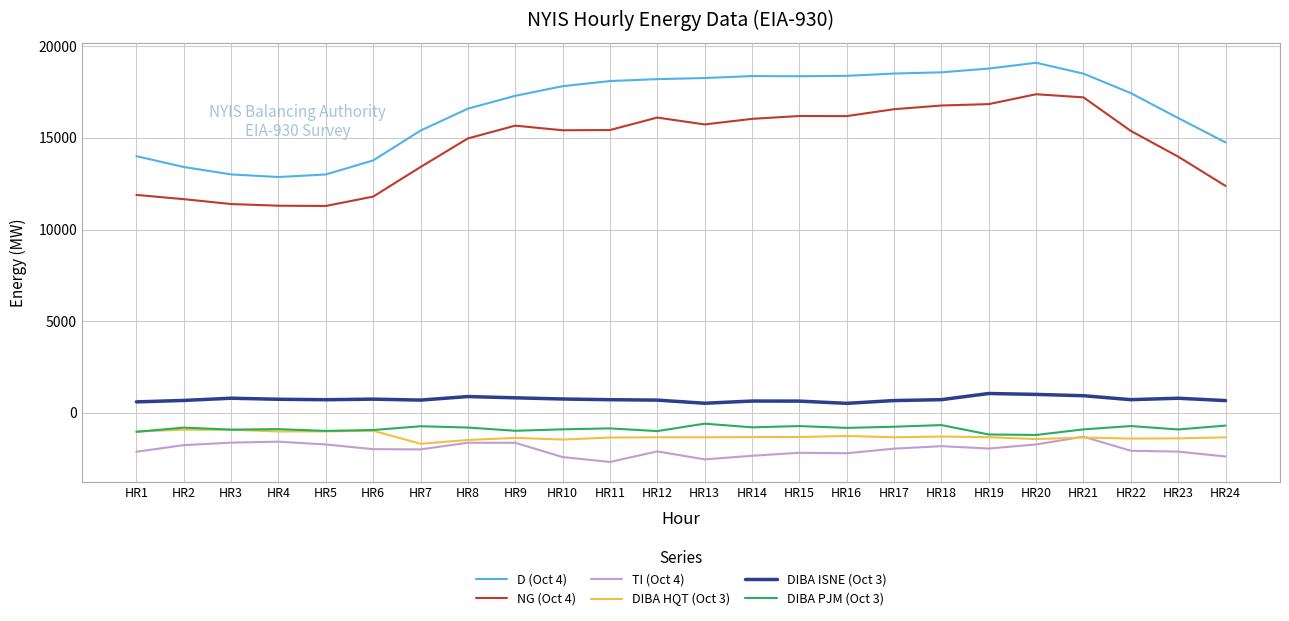

What is the difference between the TI (Oct 4) values at HR3 and HR19?

322